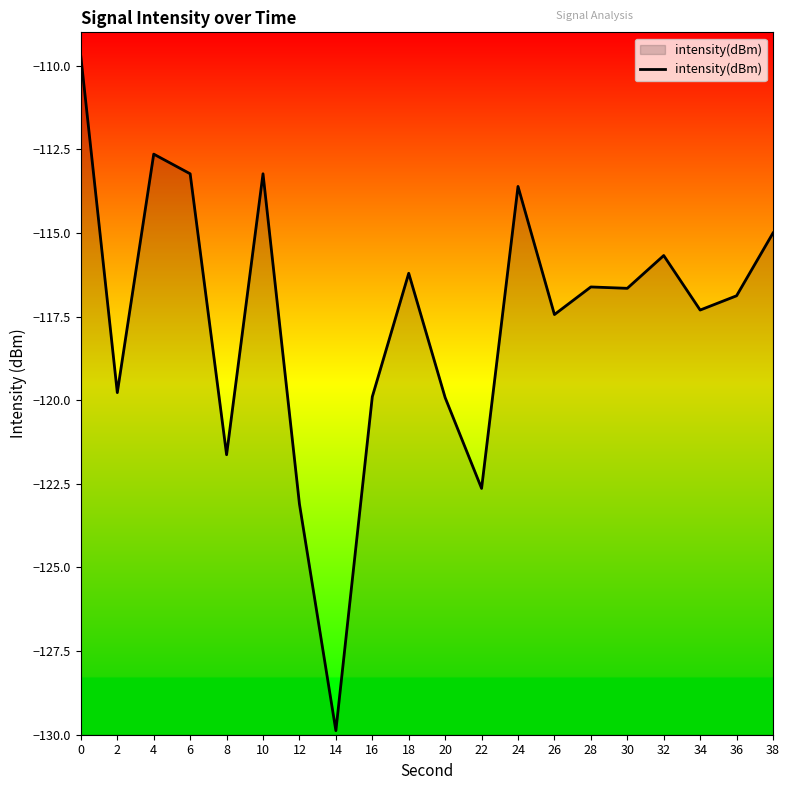

What is the difference between the maximum and second lowest values?

13.4